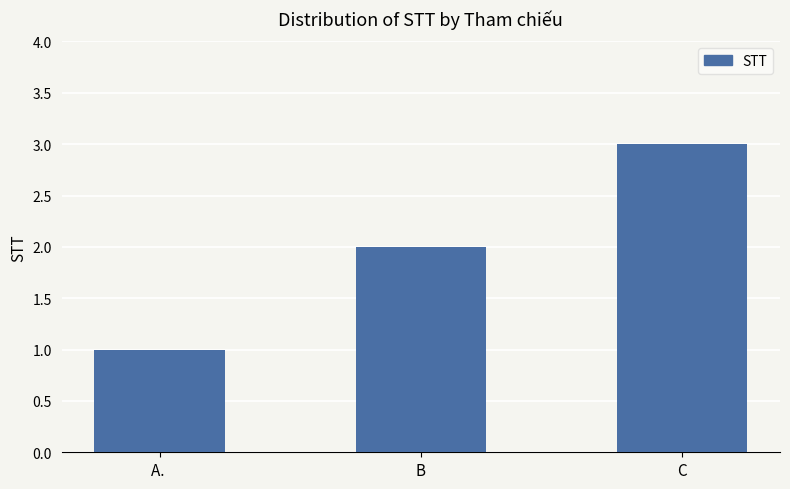

Reading left to right, list all the values displayed in this chart.

1	2	3